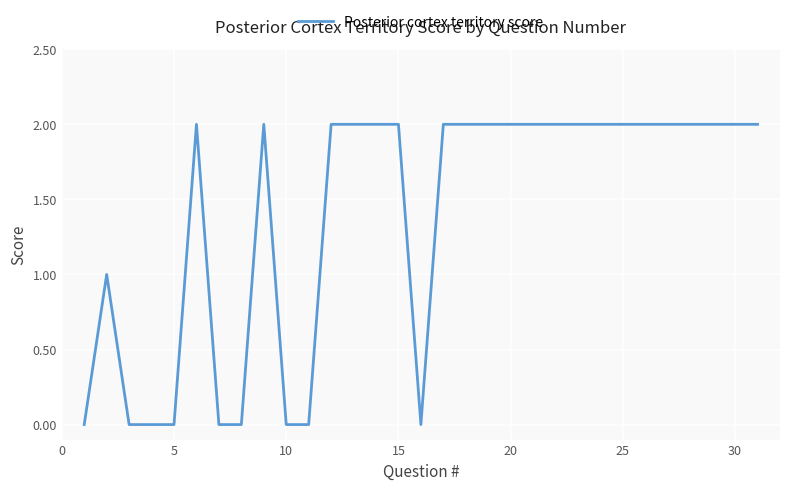

True or false: the data shows 2 at 25.

True